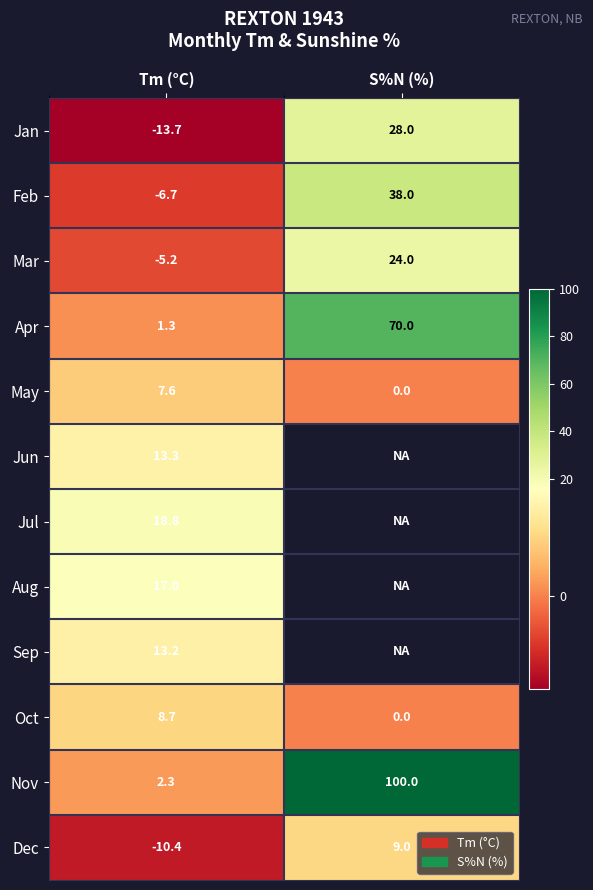

Rank the series at Tm (°C) from lowest to highest value.

Jan, Dec, Feb, Mar, Apr, Nov, May, Oct, Sep, Jun, Aug, Jul